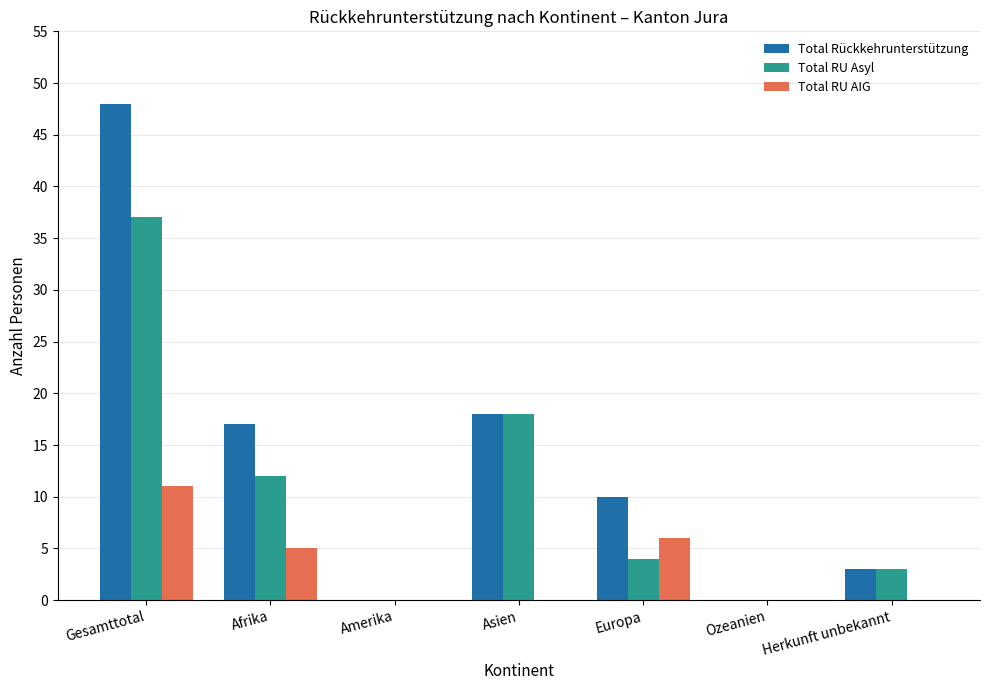

The value of Total Rückkehrunterstützung at Asien is 18. True or false?

True